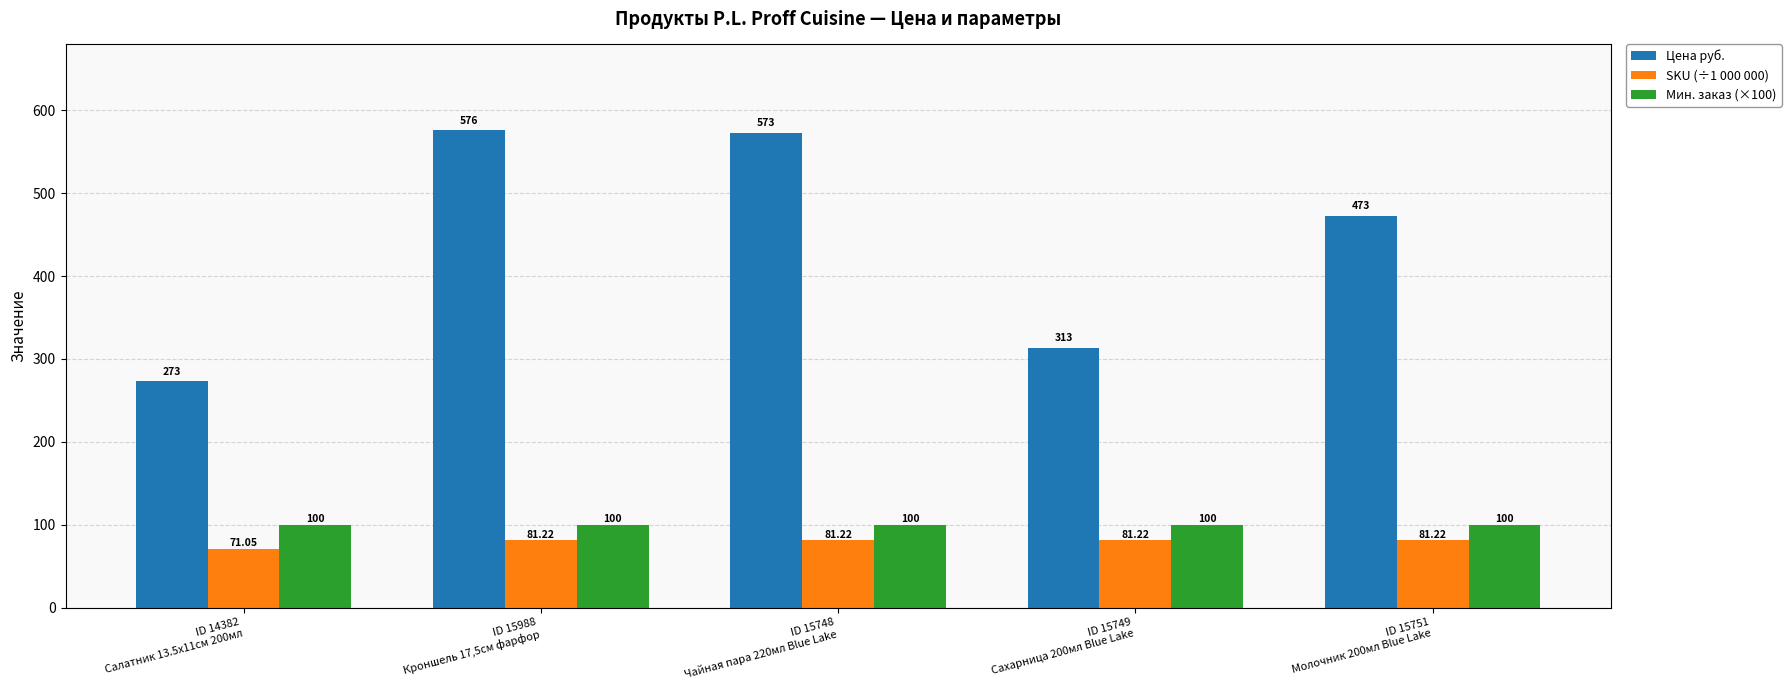

Which label corresponds to the smallest value in the chart?

ID 14382
Салатник 13.5х11см 200мл